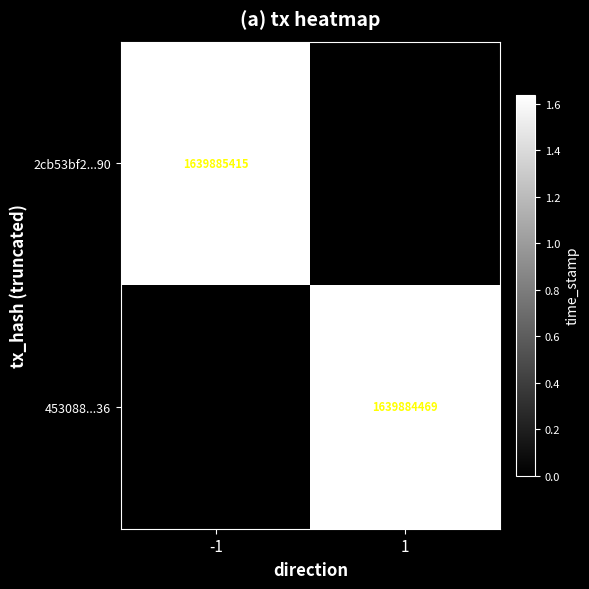

True or false: 2cb53bf2...90 has a value of 2675891167 at -1.

False